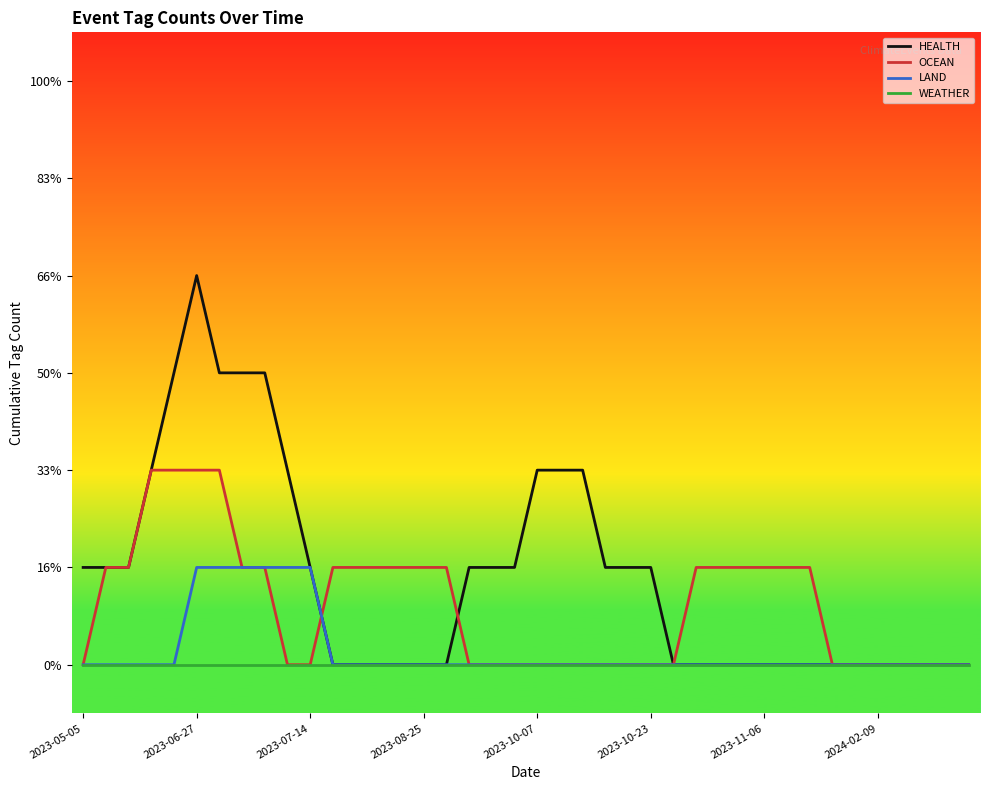

What is the difference between the maximum and second lowest values in the HEALTH series?

4